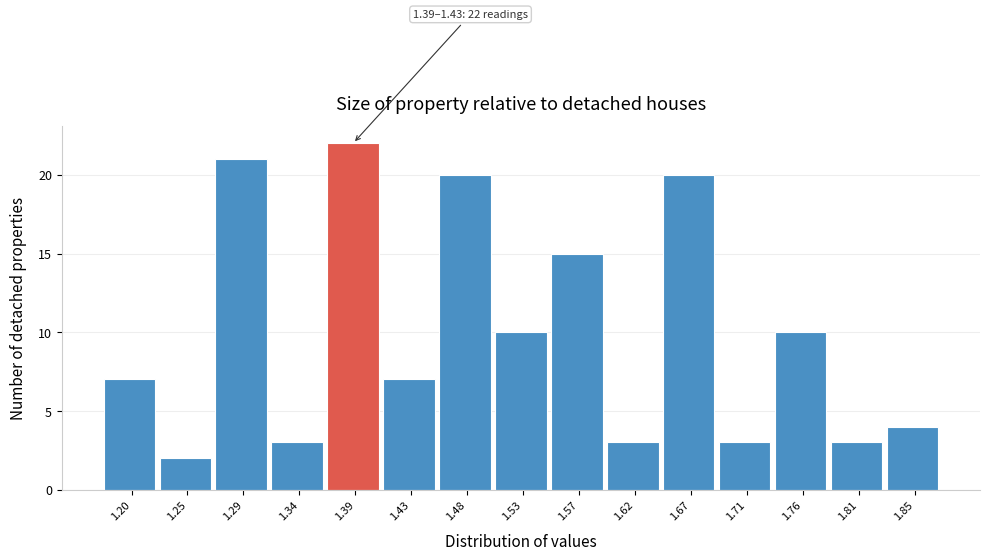

Reading right to left, transcribe all the data shown in this chart.

1.85=4	1.81=3	1.76=10	1.71=3	1.67=20	1.62=3	1.57=15	1.53=10	1.48=20	1.43=7	1.39=22	1.34=3	1.29=21	1.25=2	1.20=7